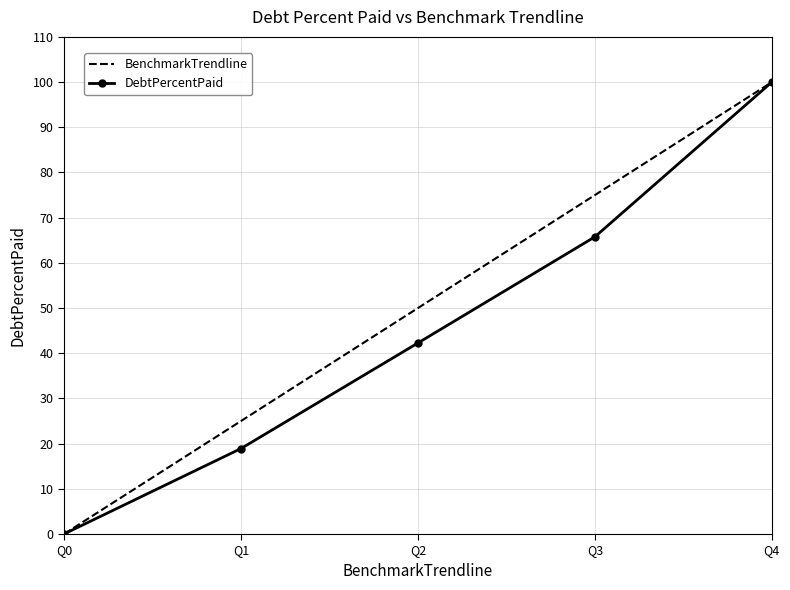

What is the total value across all series at Q2?

92.3